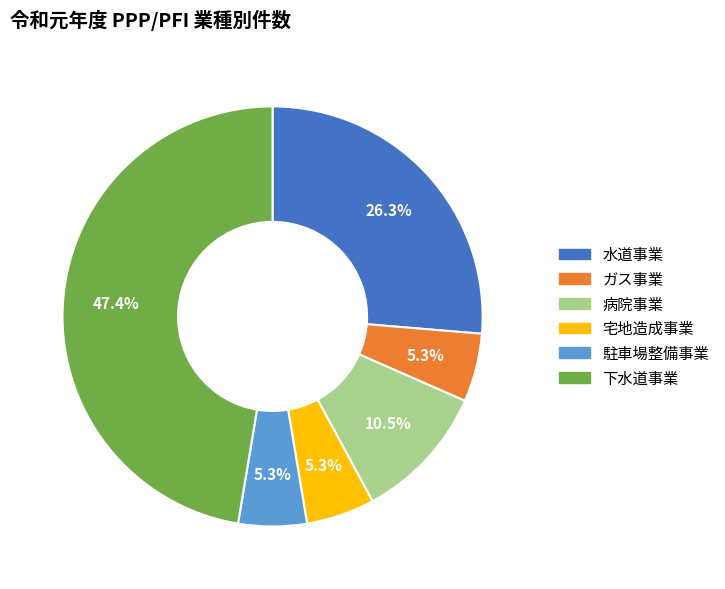

Approximately how many times larger is the value at 駐車場整備事業 compared to 水道事業?

0.2